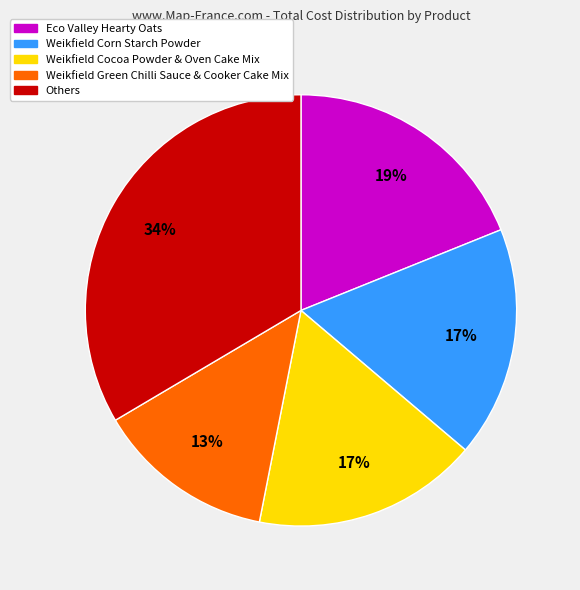

Is there any slice that represents more than half of the pie?

No